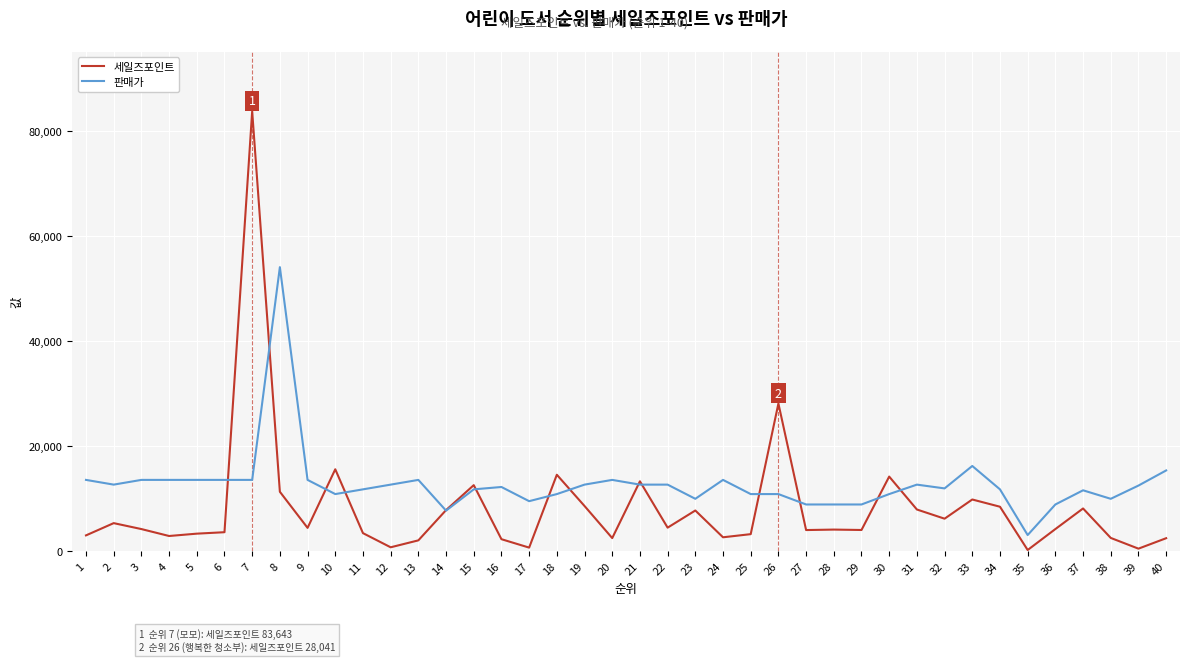

What is the difference between the highest and lowest values at 32?

5765